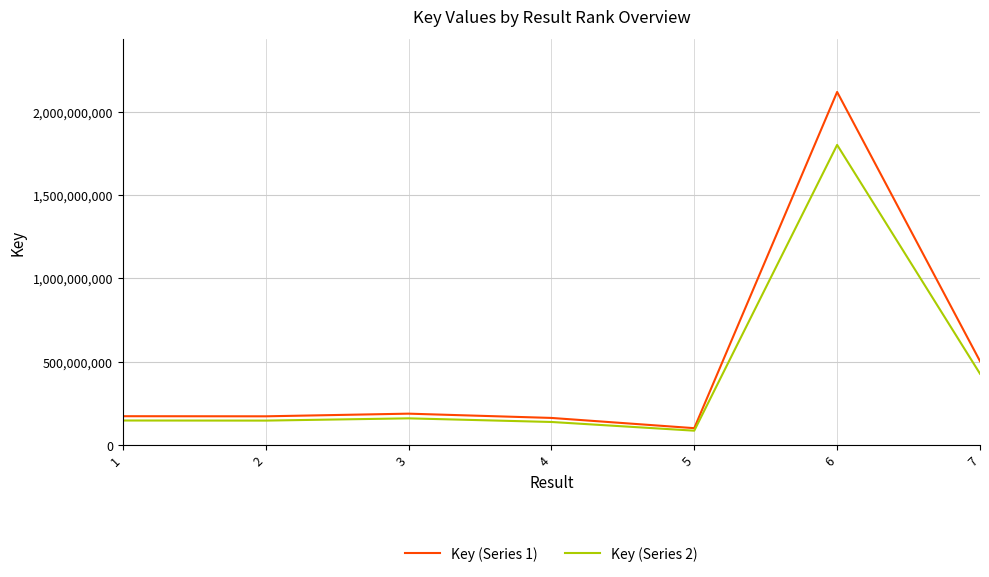

Which series has the widest spread of values?

Key (Series 1)